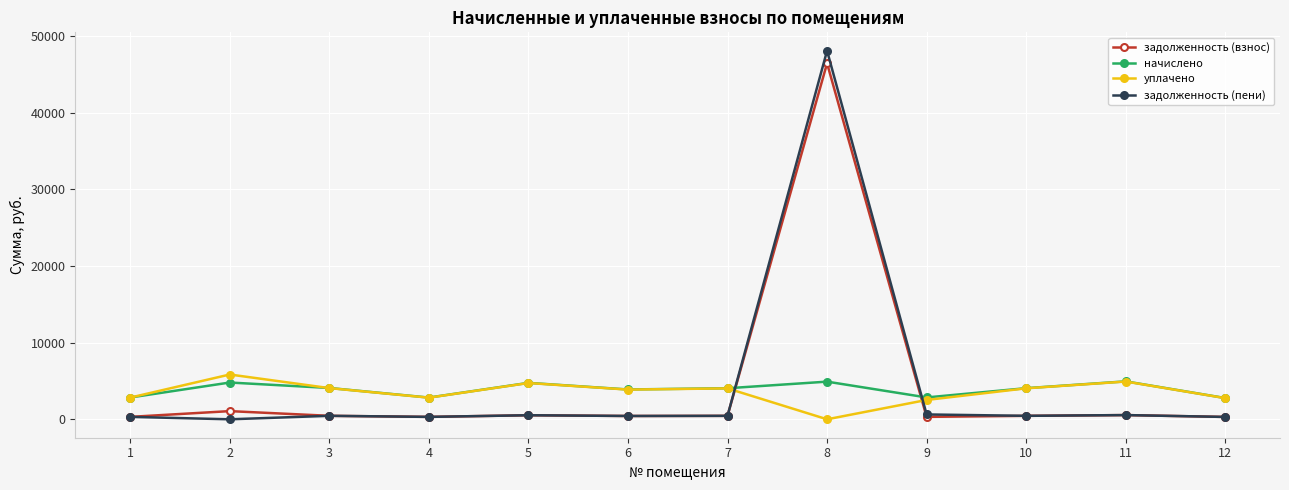

Count the number of data series in this chart.

4